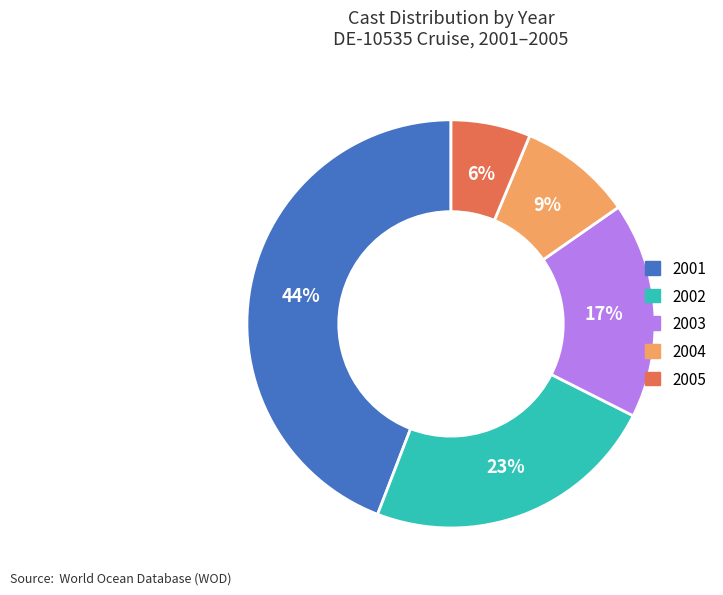

What percentage is the 2005 slice, to the nearest percent?

6%